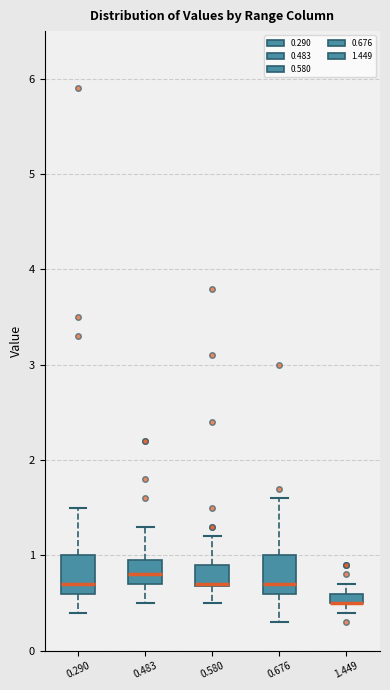

Where is the lower edge of the box at x = 1.449 on the y-axis? The values are not printed on the chart, so give them approximately, as read against the axis.

0.5